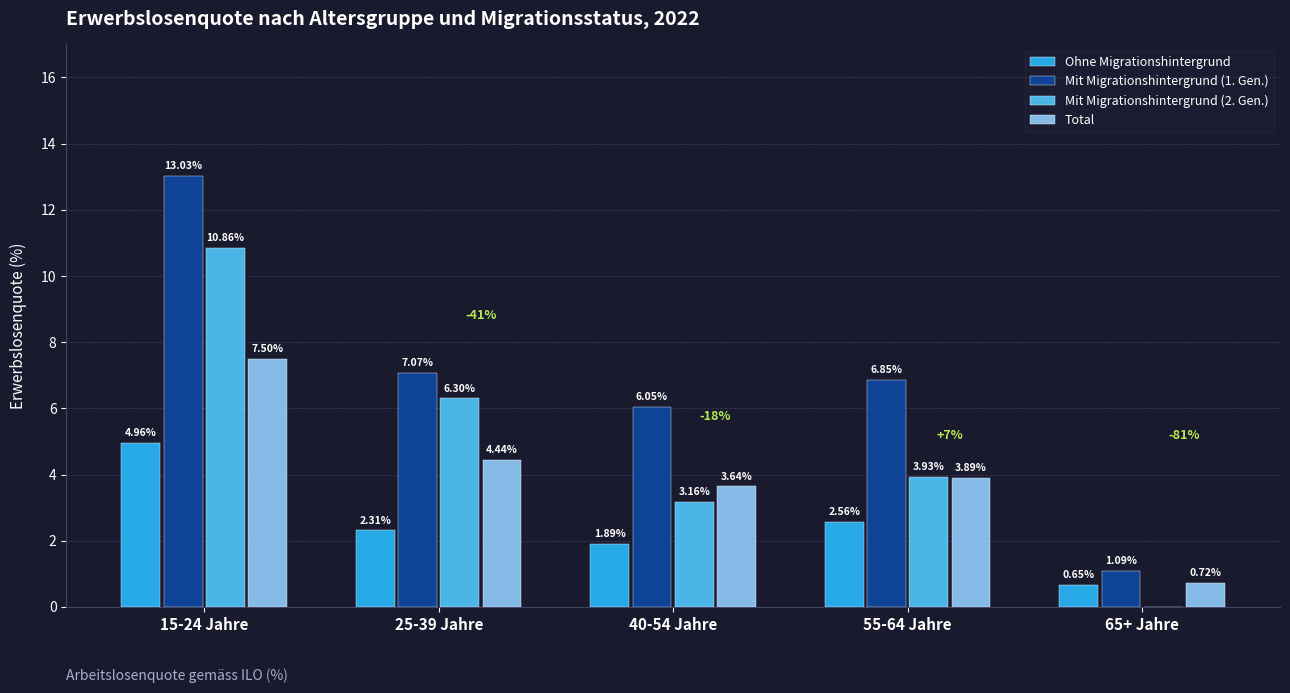

Are the bars horizontal?

No